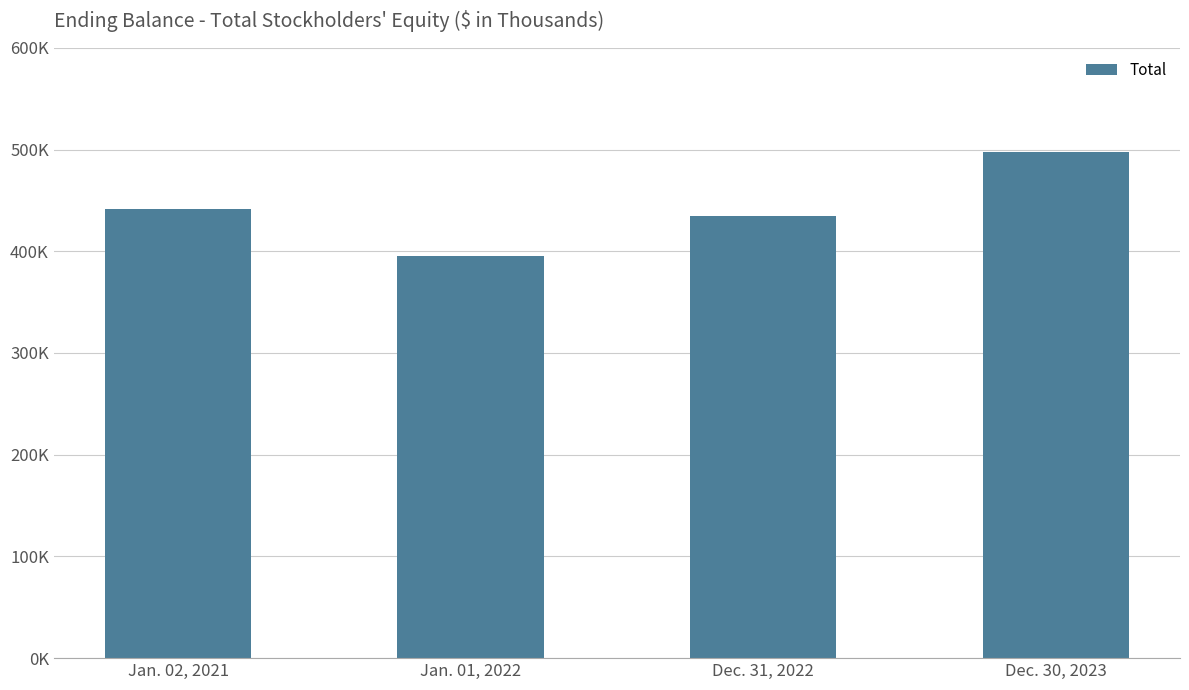

True or false: the data shows 441650 at Jan. 02, 2021.

True